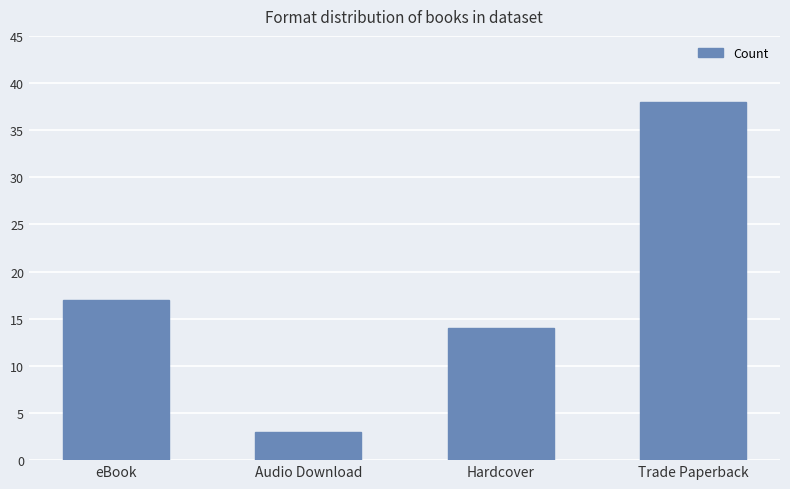

What is the difference between the second highest and second lowest values?

3